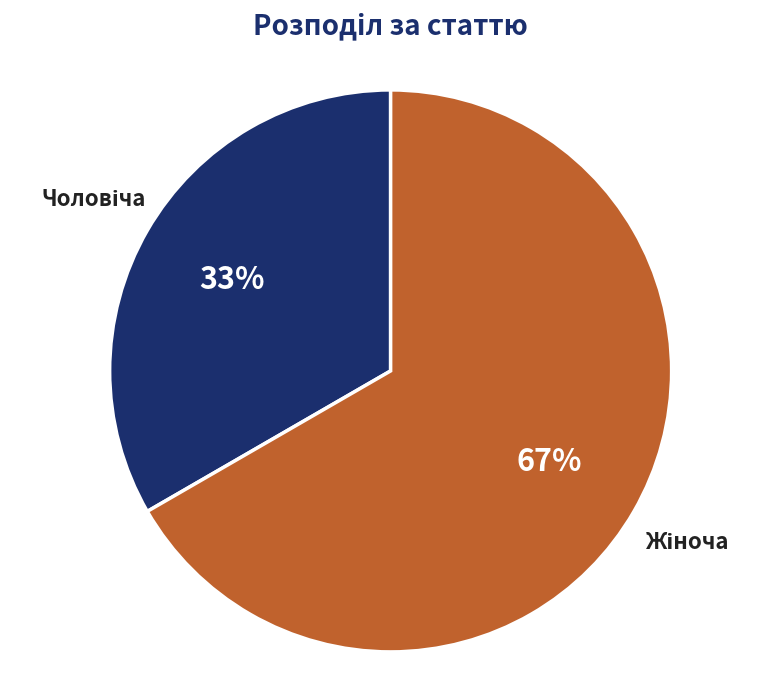

Does any single category account for the majority?

Yes